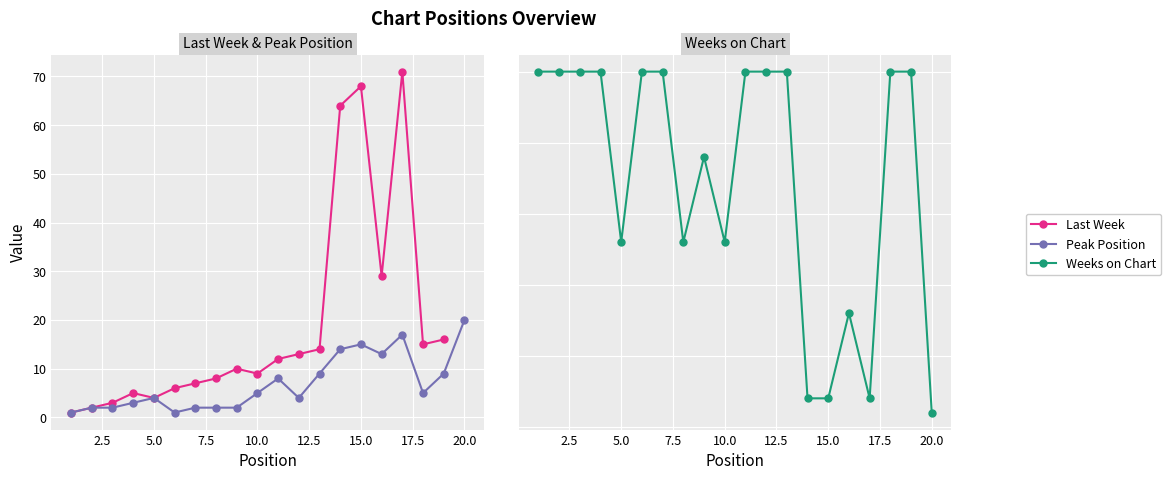

Is the value of Last Week at 17 greater than the value of Peak Position at 5.0?

Yes